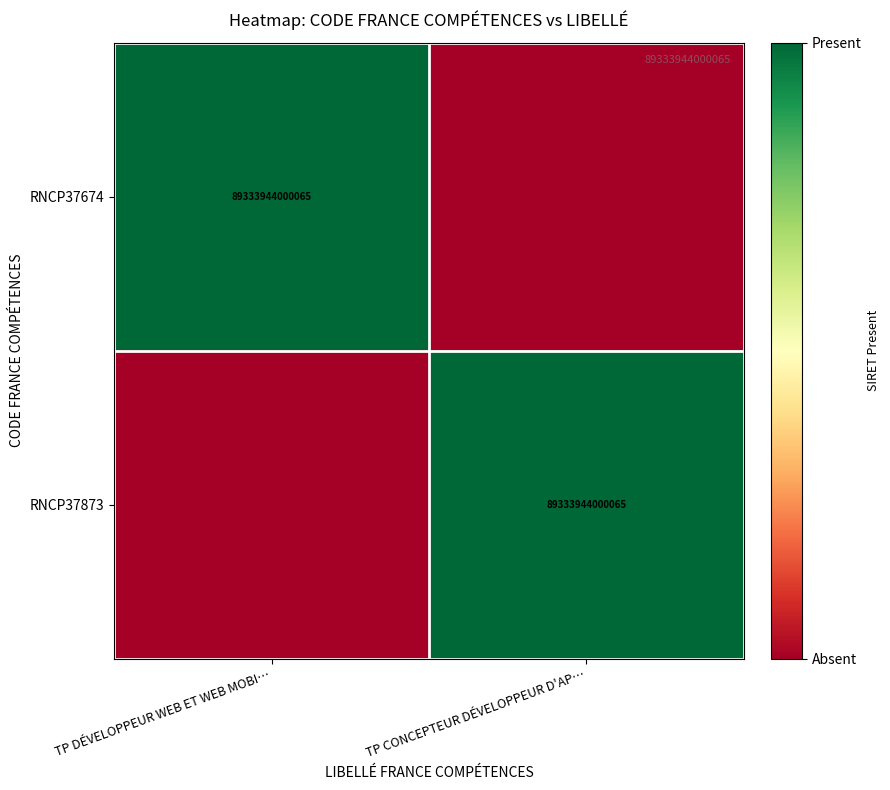

The value of RNCP37674 at TP DÉVELOPPEUR WEB ET WEB MOBI… is 89333944000065. True or false?

True